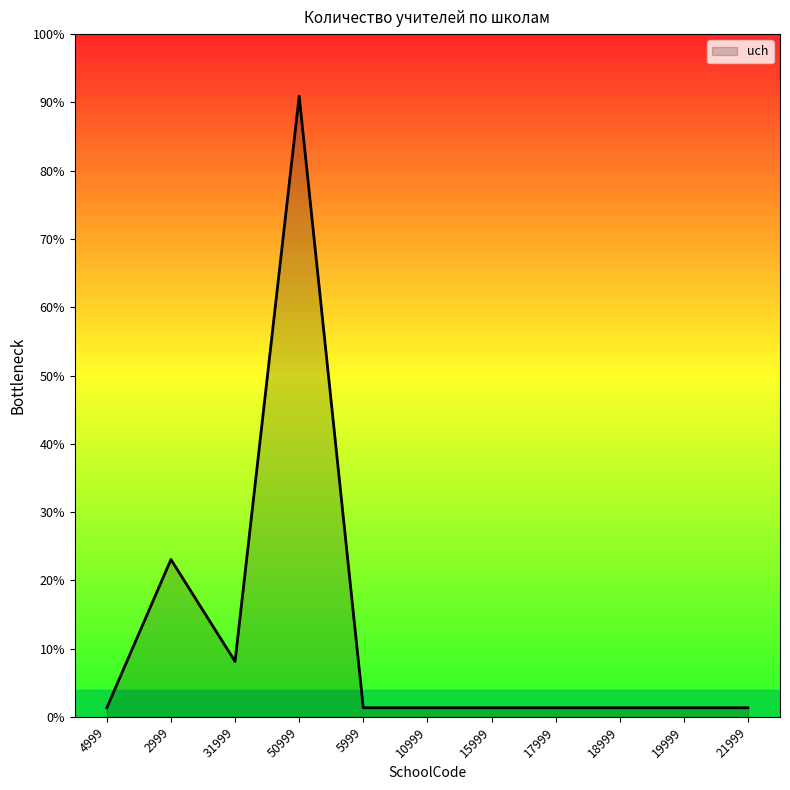

Rank the categories by value from lowest to highest.

4999, 5999, 10999, 15999, 17999, 18999, 19999, 21999, 31999, 2999, 50999